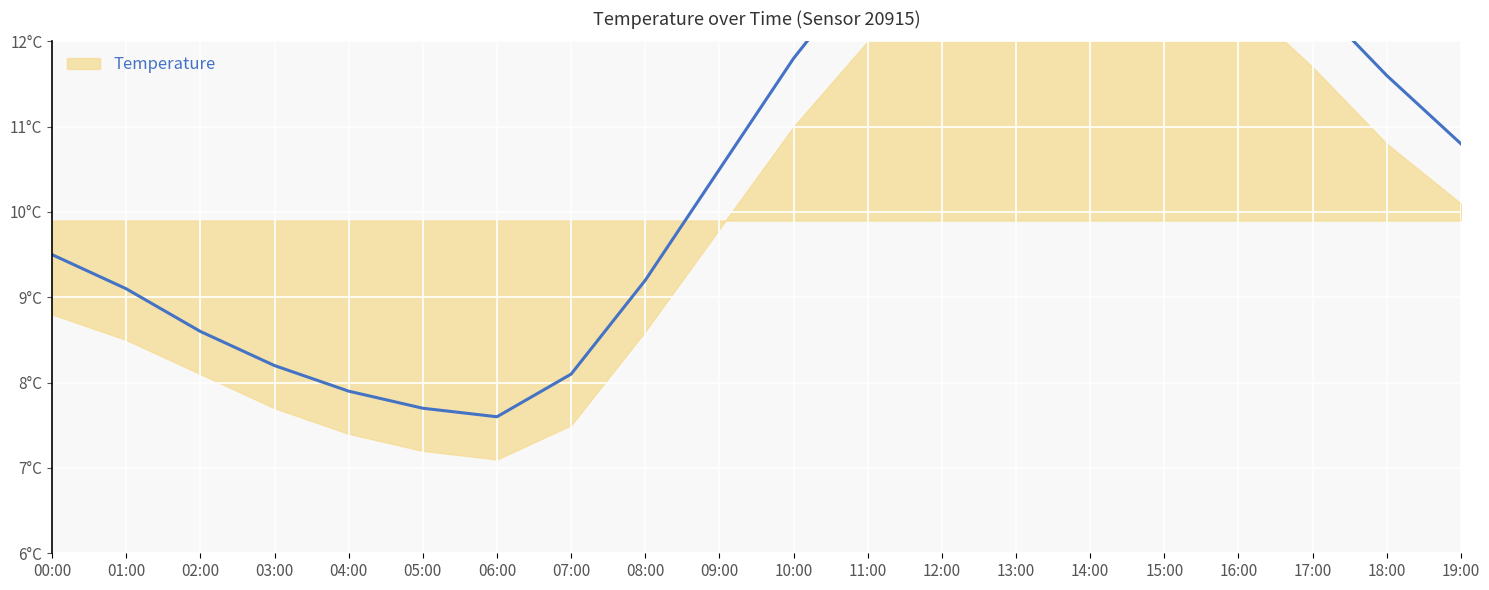

What is the sum of all values?

215.4